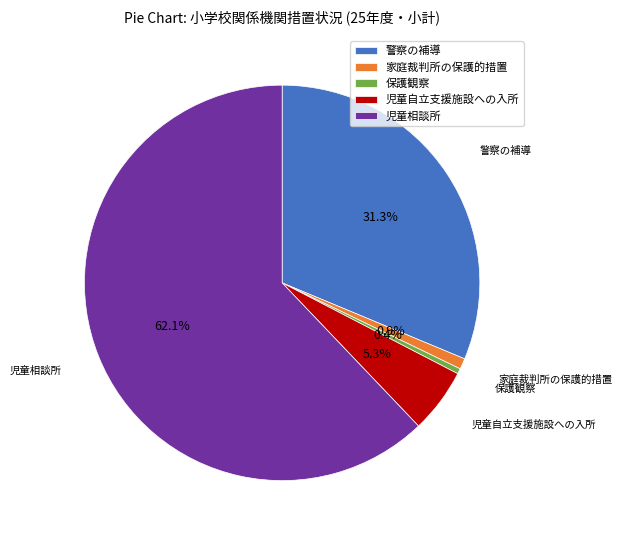

Is there a majority slice in this chart?

Yes